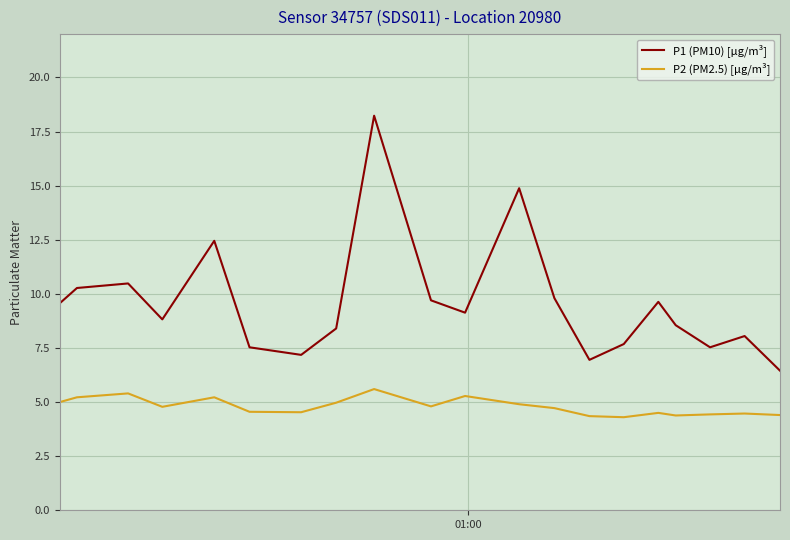

Rank the series by their maximum value, from highest to lowest.

P1 (PM10) [µg/m³], P2 (PM2.5) [µg/m³]